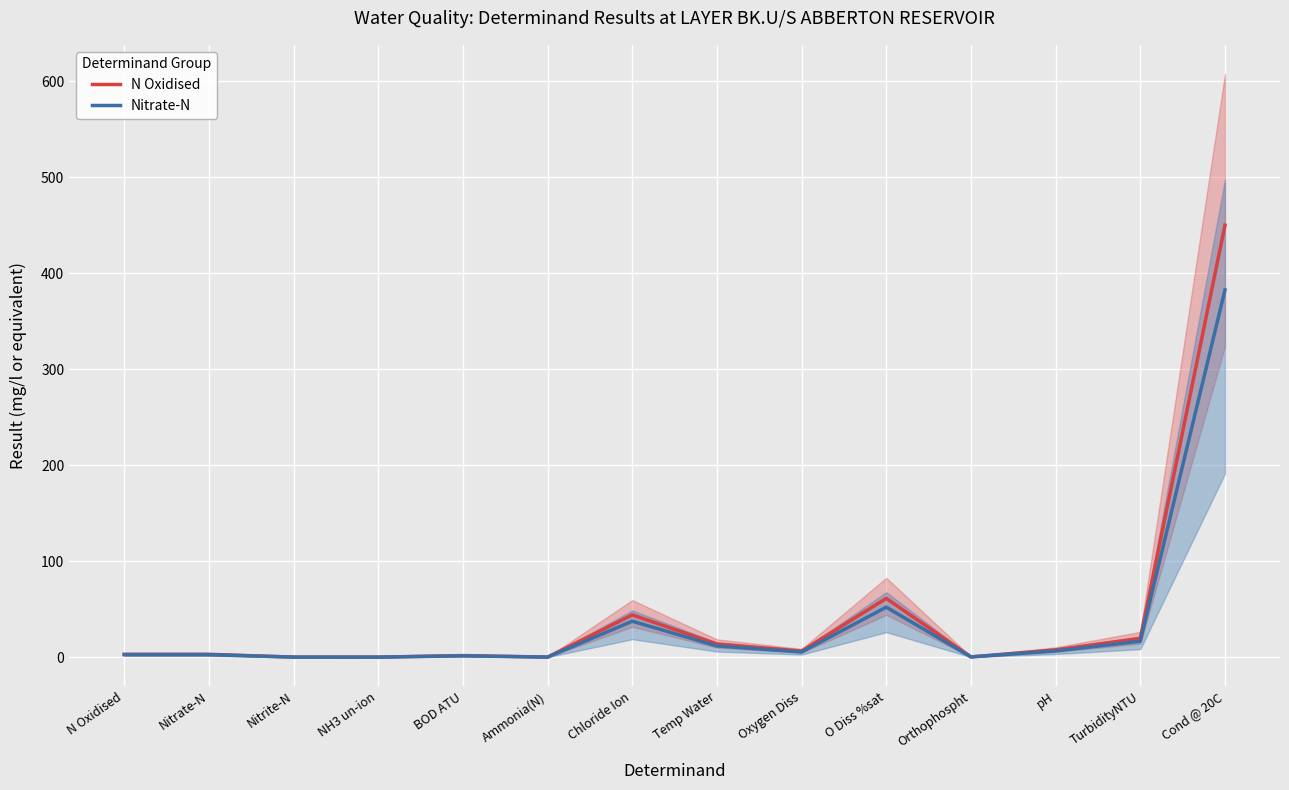

What is the difference between the Nitrate-N values at Nitrate-N and NH3 un-ion?

2.5